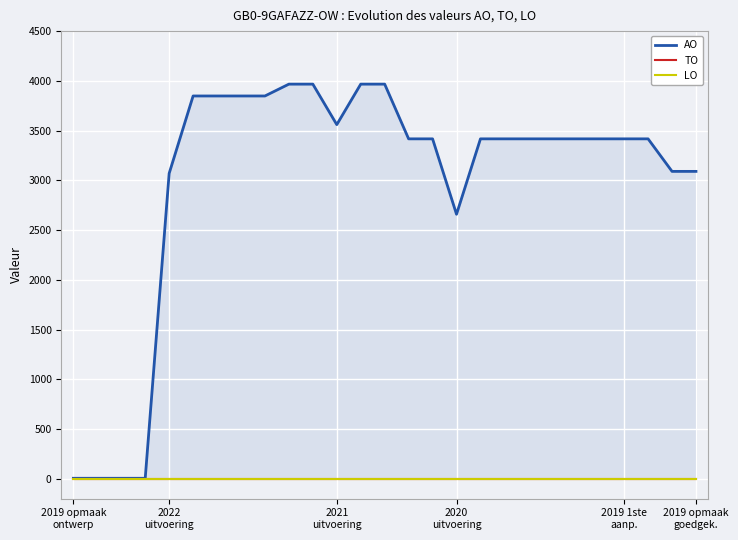

What is the value of the AO point at the 21st from the left?

3417